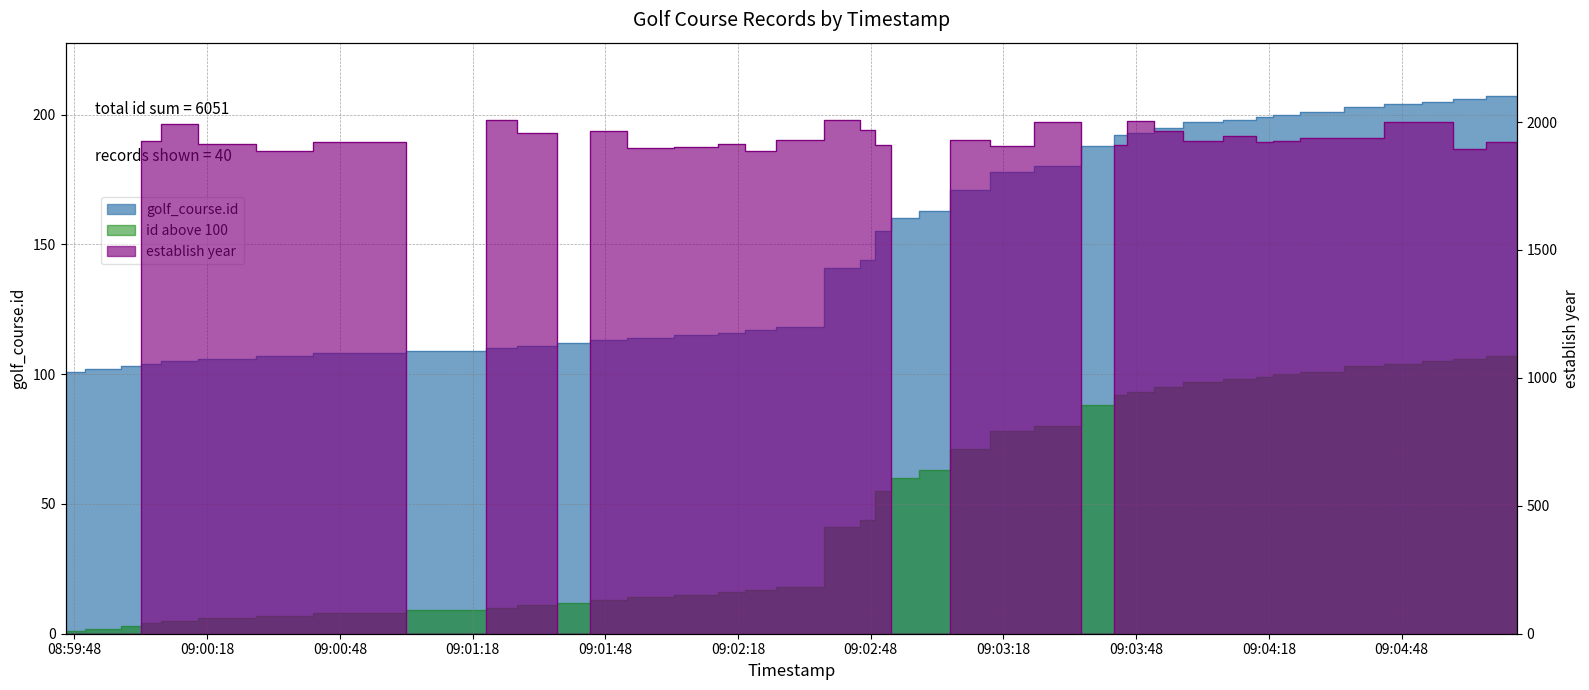

What is the value of the golf_course.id point at the 8th from the left?

108